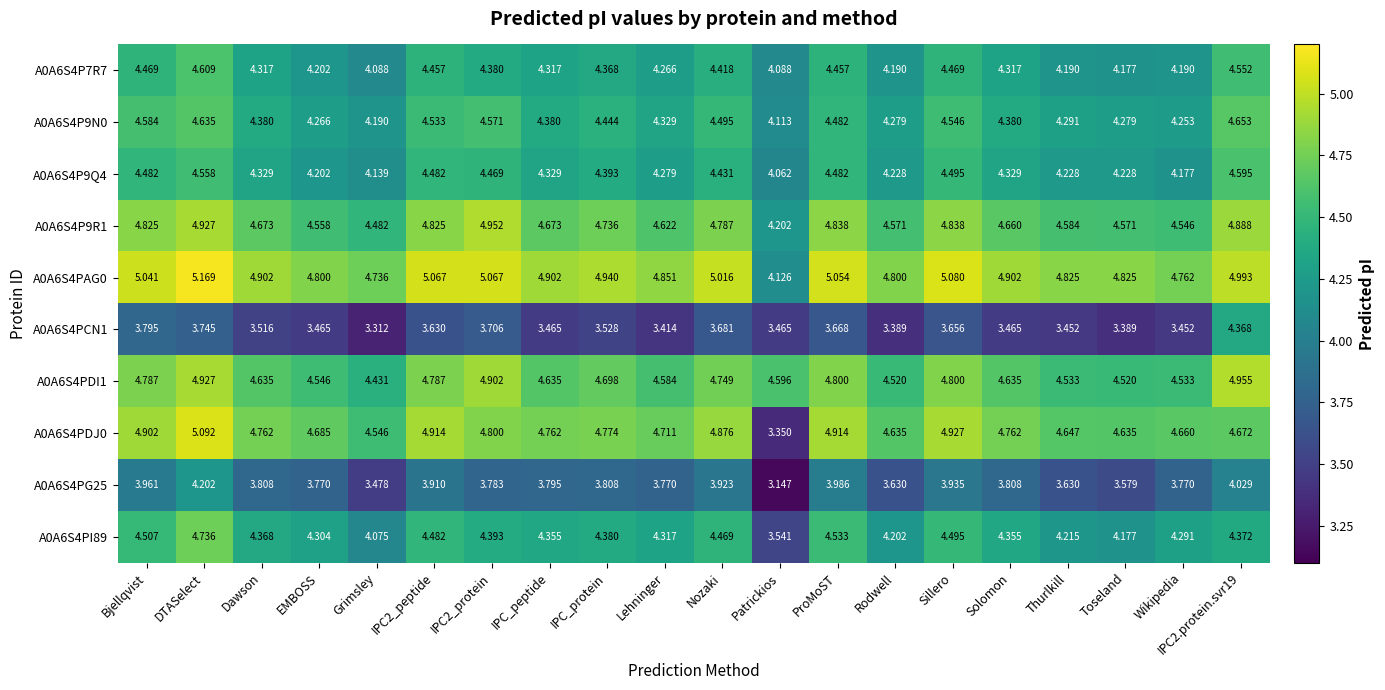

What is the spread (max minus min) of values at DTASelect?

1.4